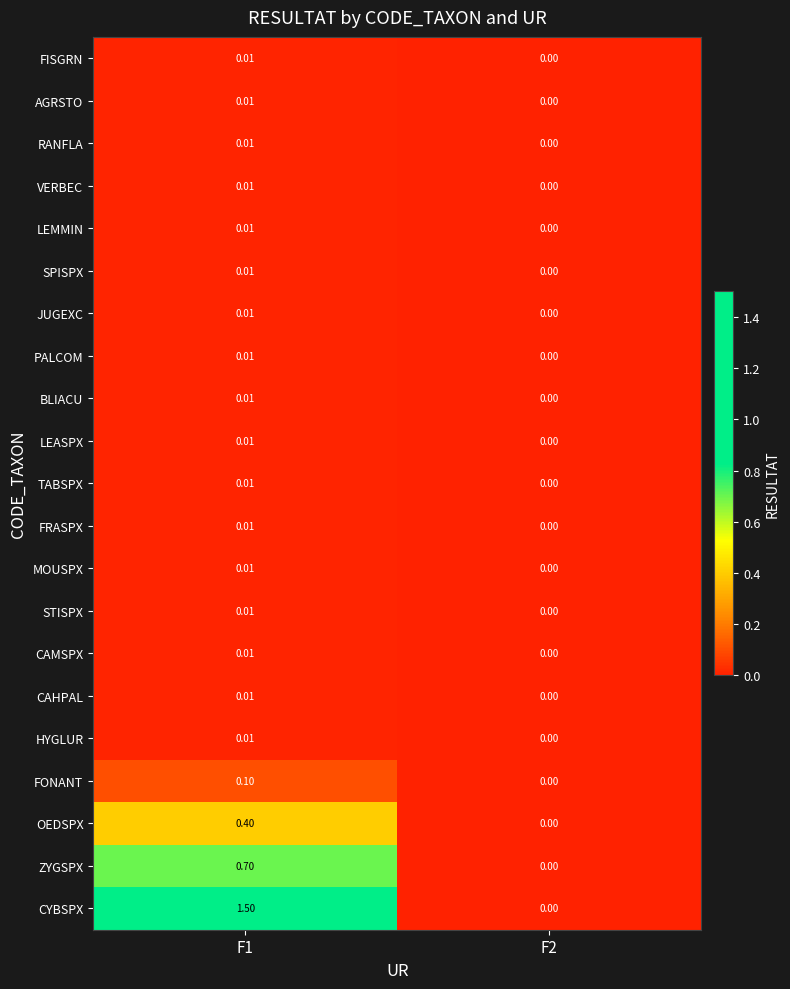

Which series has the widest spread of values?

CYBSPX